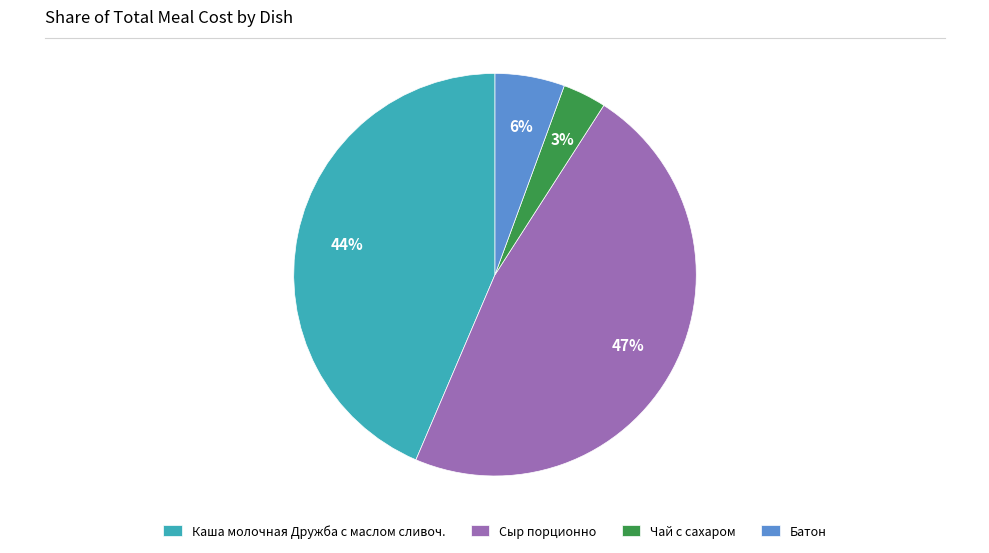

Is there any slice that represents more than half of the pie?

No